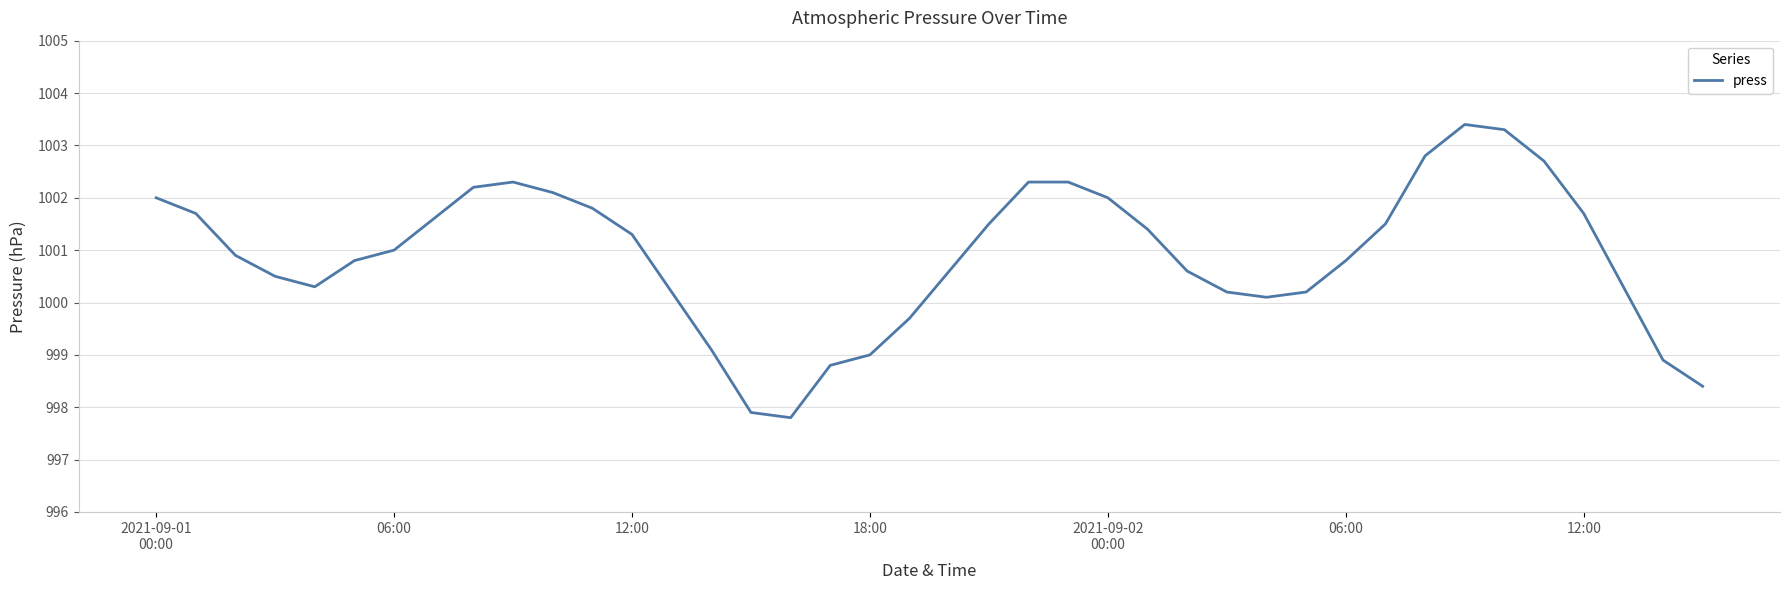

What is the difference between the maximum and minimum values?

5.6